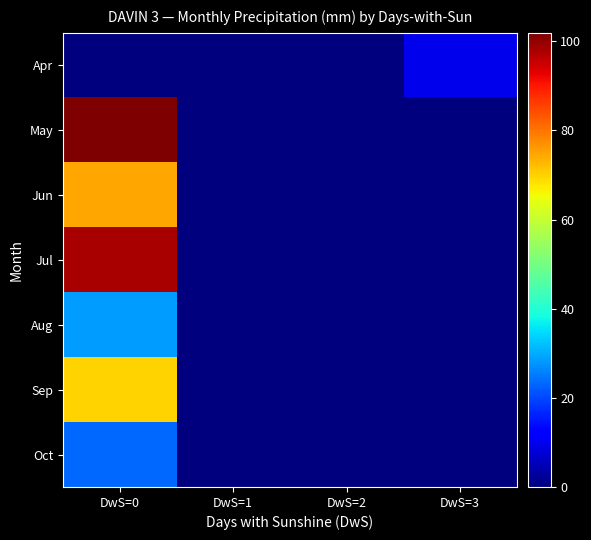

Reading right to left, extract all data points from this chart.

Apr: DwS=3=9.8	DwS=2=0.0	DwS=1=0.0	DwS=0=0.0
May: DwS=3=0.0	DwS=2=0.0	DwS=1=0.0	DwS=0=101.9
Jun: DwS=3=0.0	DwS=2=0.0	DwS=1=0.0	DwS=0=74.5
Jul: DwS=3=0.0	DwS=2=0.0	DwS=1=0.0	DwS=0=98.1
Aug: DwS=3=0.0	DwS=2=0.0	DwS=1=0.0	DwS=0=28.6
Sep: DwS=3=0.0	DwS=2=0.0	DwS=1=0.0	DwS=0=70.0
Oct: DwS=3=0.0	DwS=2=0.0	DwS=1=0.0	DwS=0=23.4